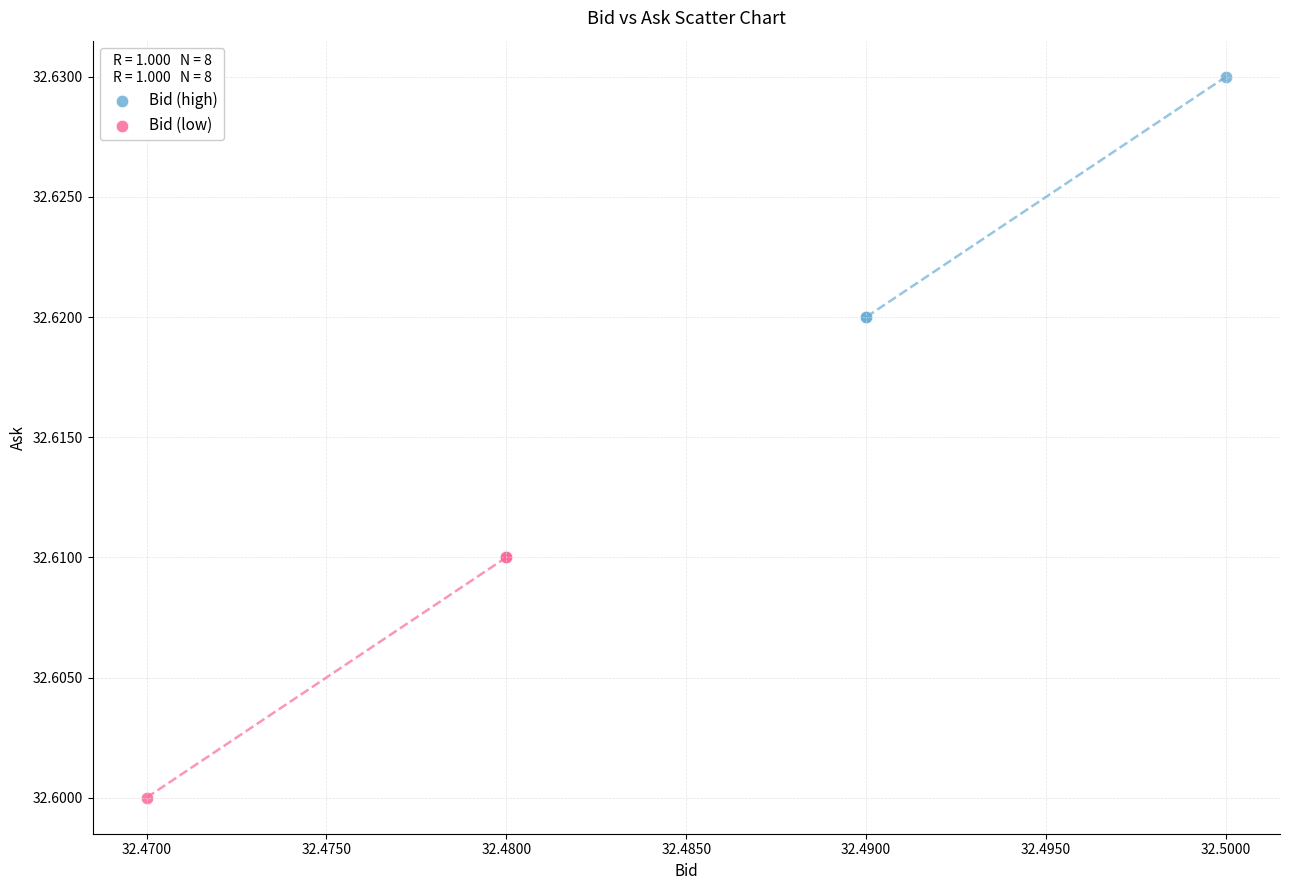

Which series contains the lowest Y value?

Bid (low)